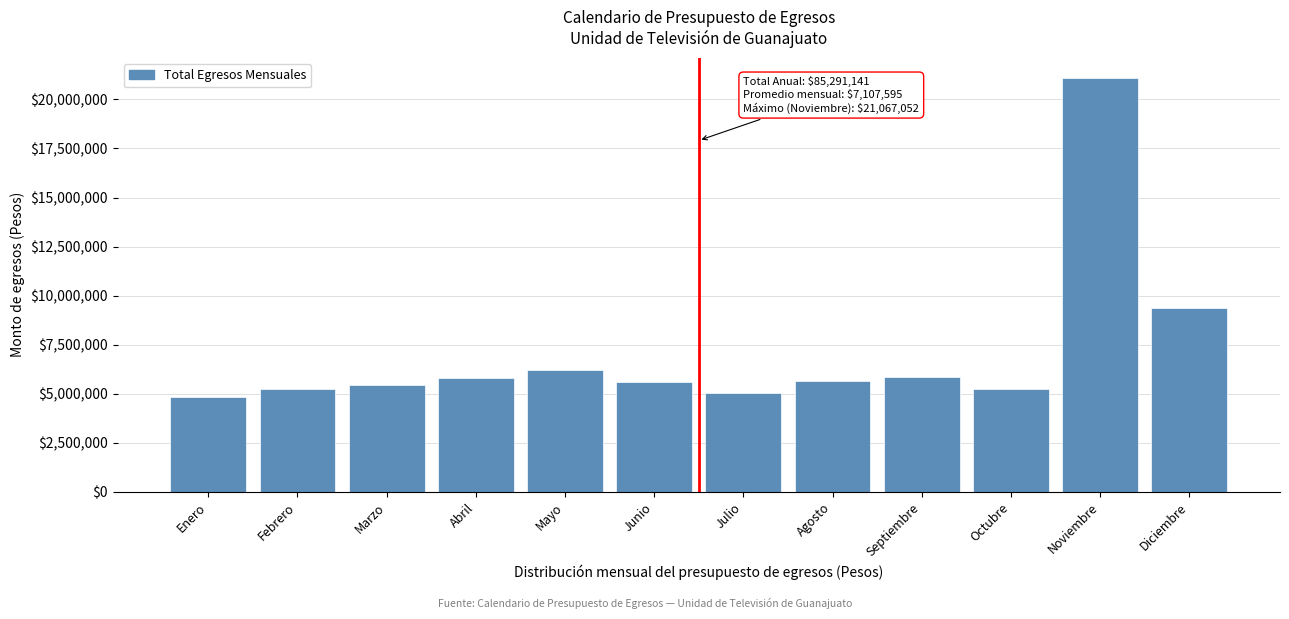

What is the minimum value shown in the chart?

4827446.0